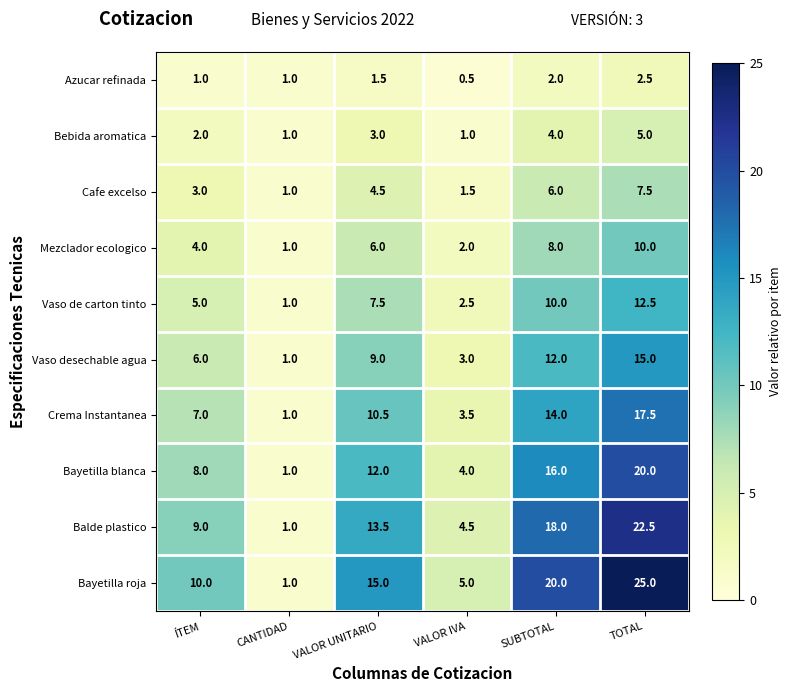

Which series has the widest spread of values?

Bayetilla roja